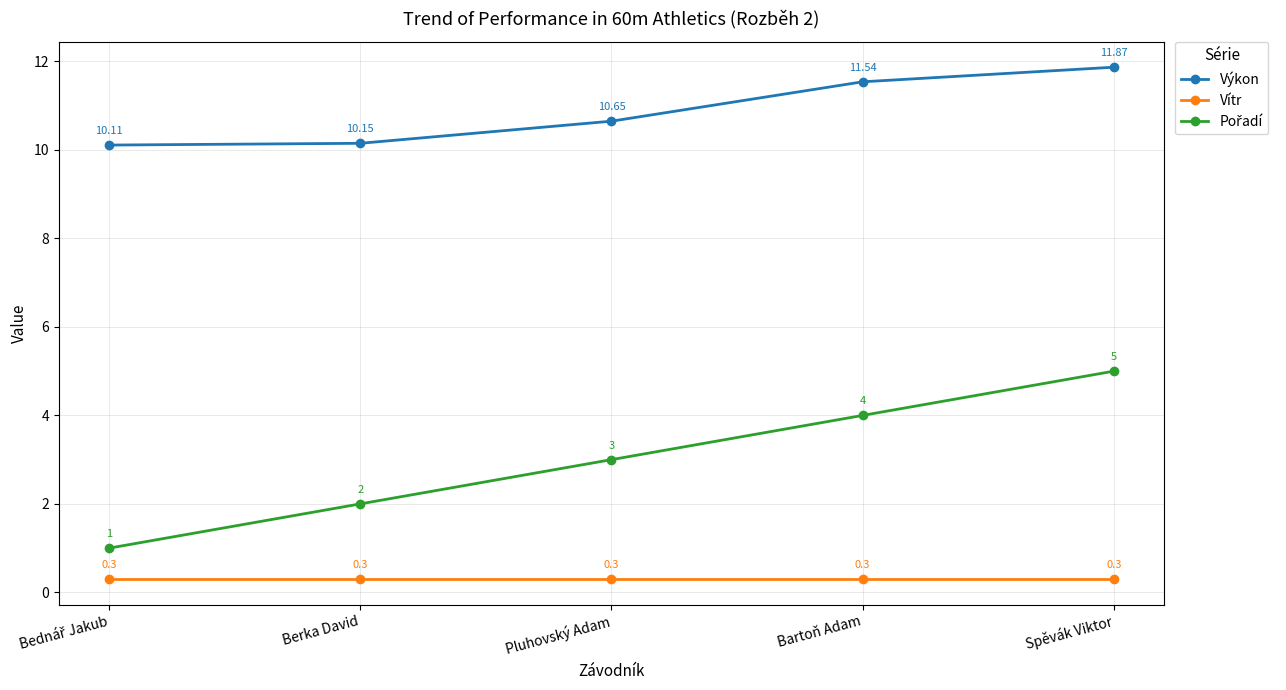

True or false: Výkon and Vítr intersect in this chart.

False